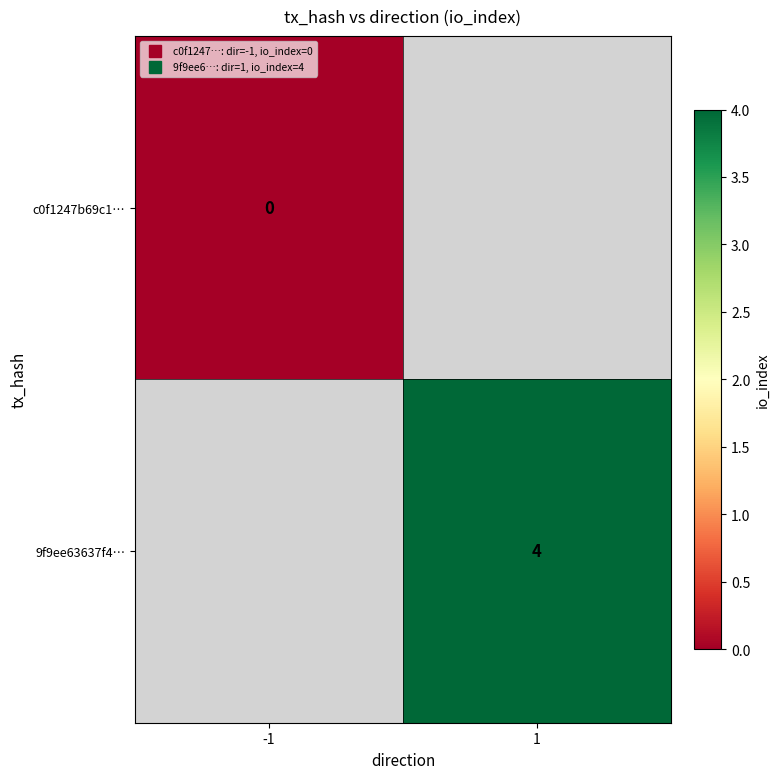

At which category does the chart reach its peak across all series?

1